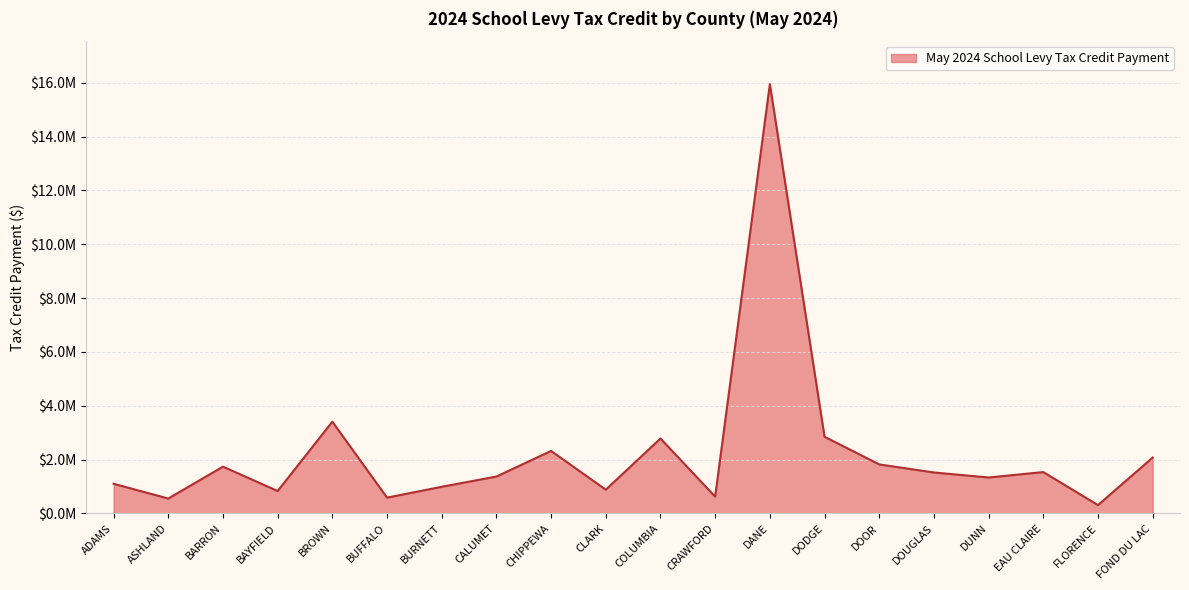

What position from the right is CRAWFORD?

9